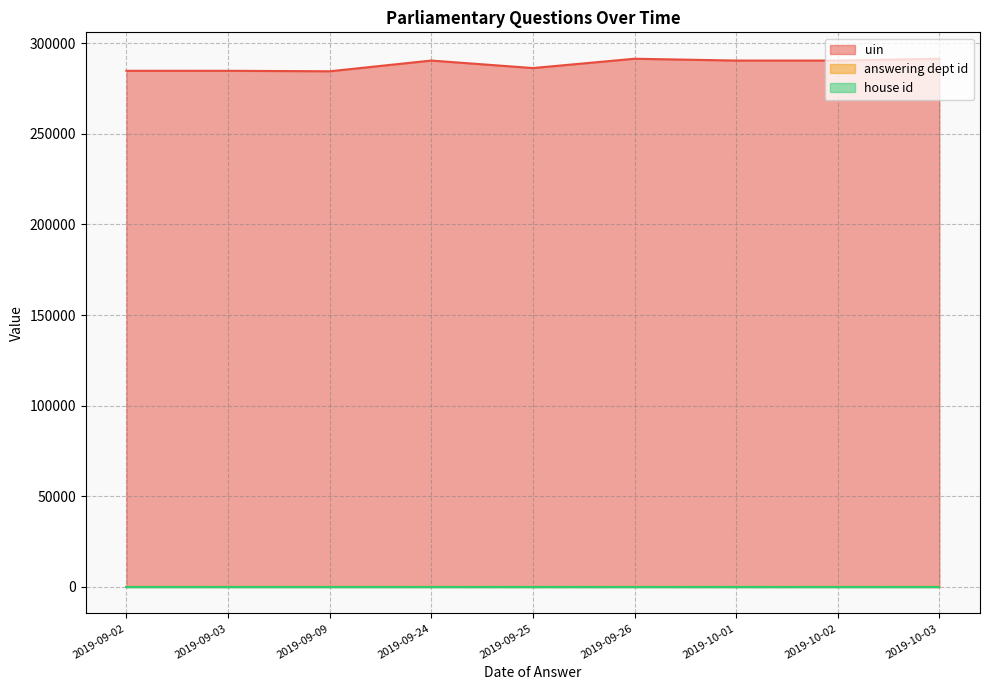

Which series has the largest total across all categories?

uin